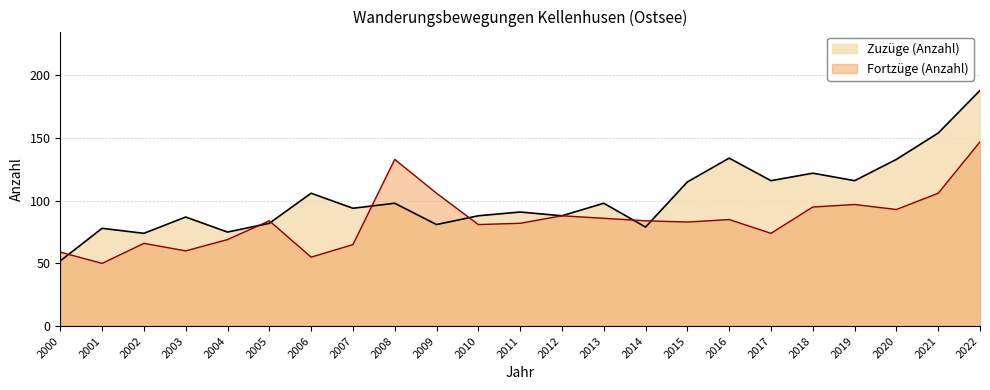

True or false: Fortzüge (Anzahl) has more than 0 points higher than both neighbors.

True